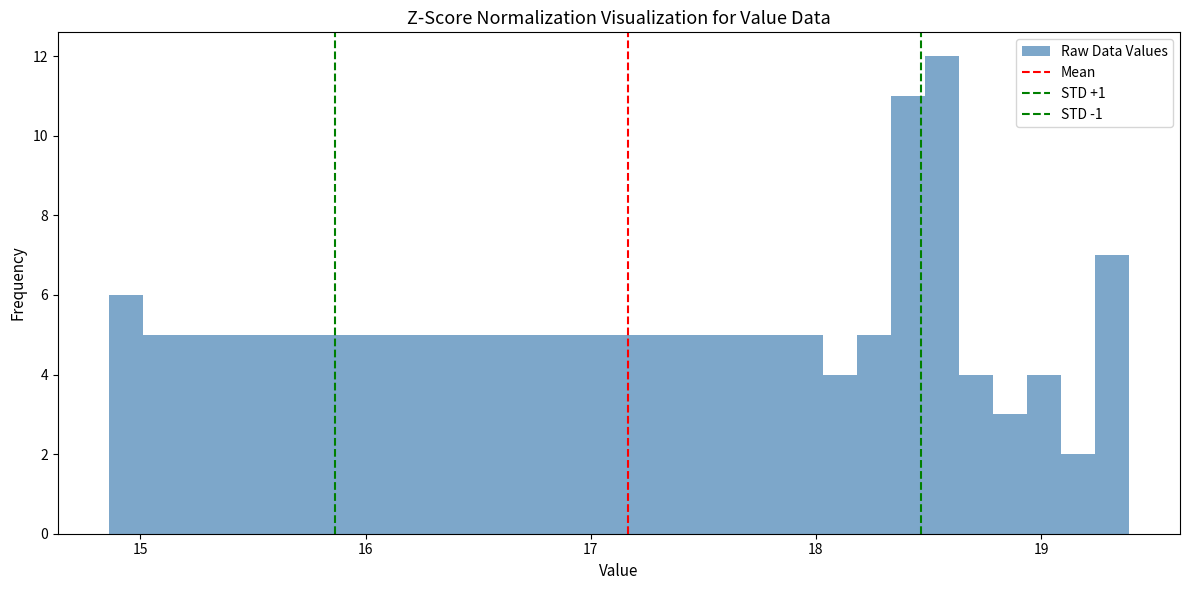

Read against the x-axis, roughly where is the centre of the tallest bar?

18.6